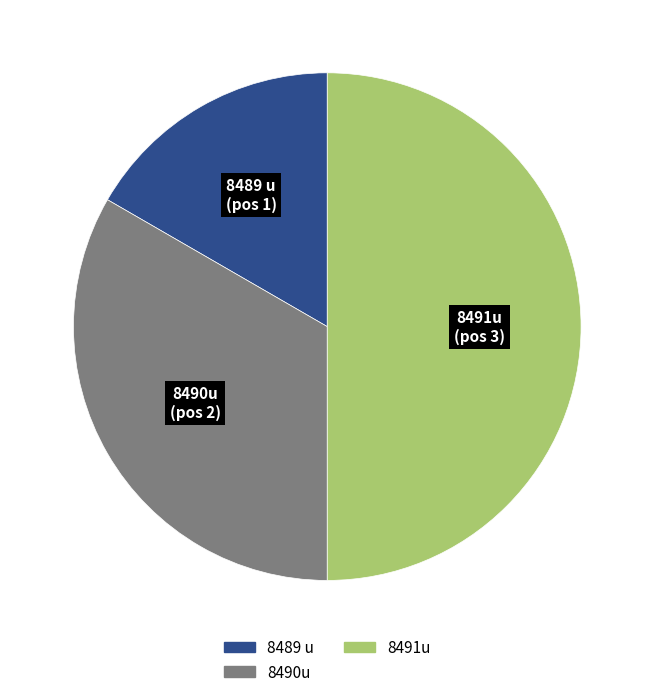

Rank the categories by value from highest to lowest.

8491u, 8490u, 8489 u